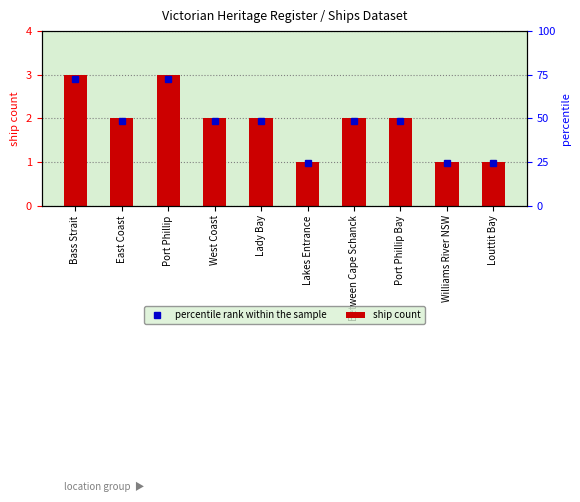

What position from the right is Bass Strait?

10